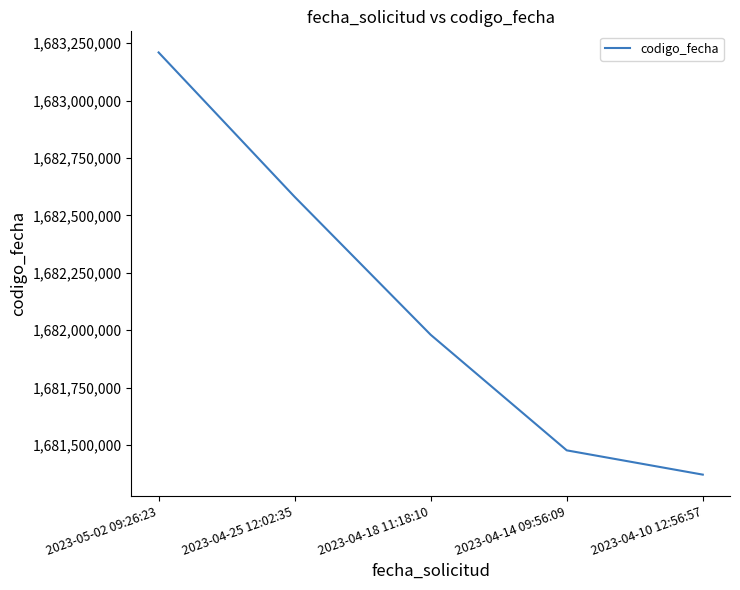

What position from the right is 2023-04-25 12:02:35?

4